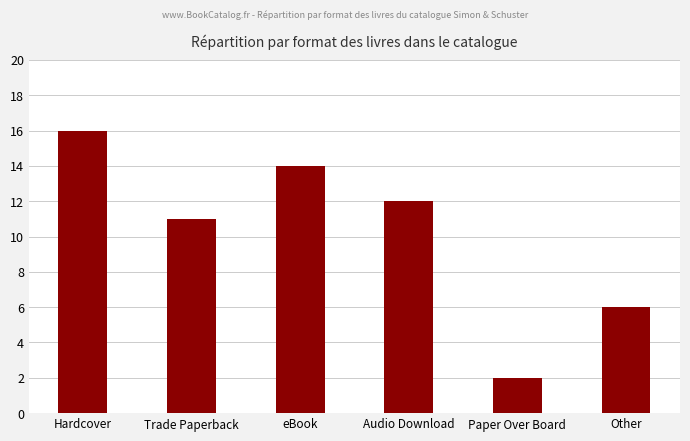

Rank the categories by value from highest to lowest.

Hardcover, eBook, Audio Download, Trade Paperback, Other, Paper Over Board